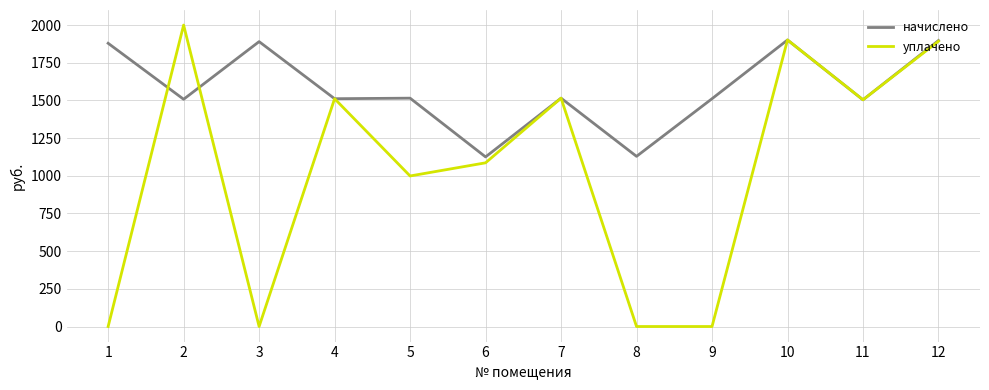

How many values in the уплачено series are below 1504?

6